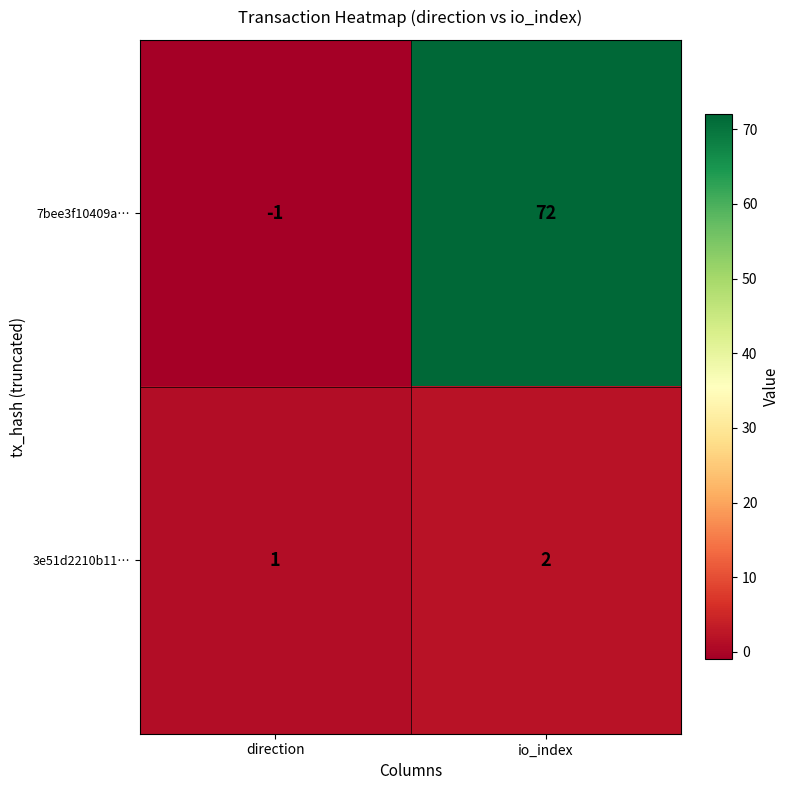

List the series in order of their overall mean, highest first.

7bee3f10409a…, 3e51d2210b11…